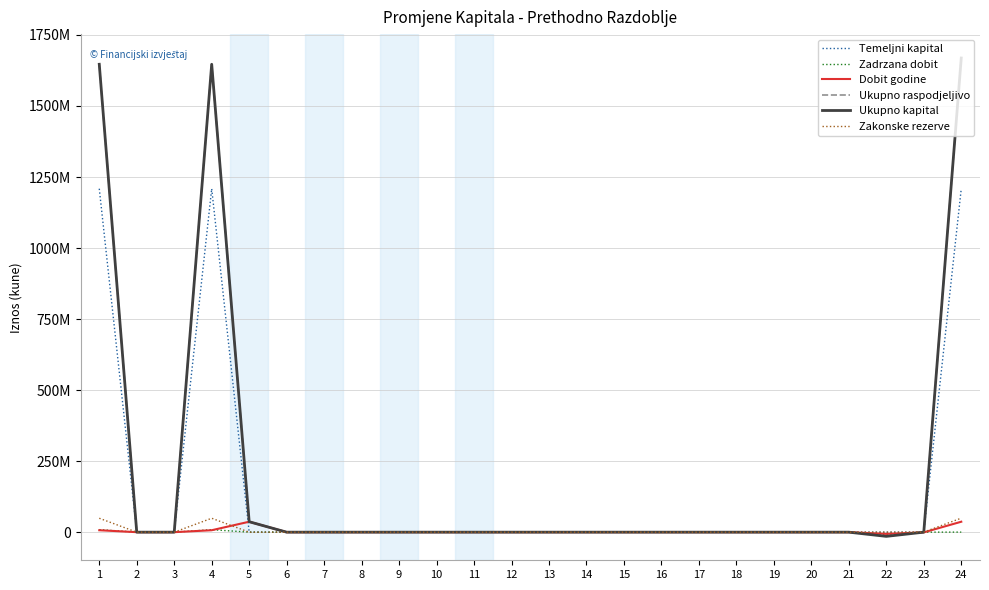

True or false: Zadrzana dobit and Ukupno kapital intersect in this chart.

False